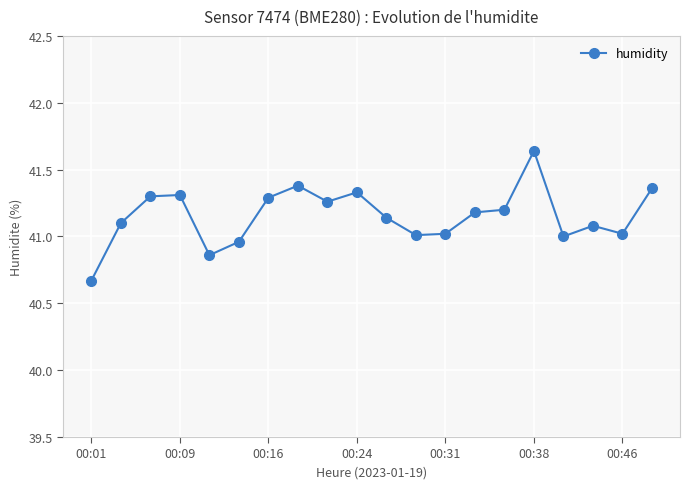

What is the sum of all values?

823.1